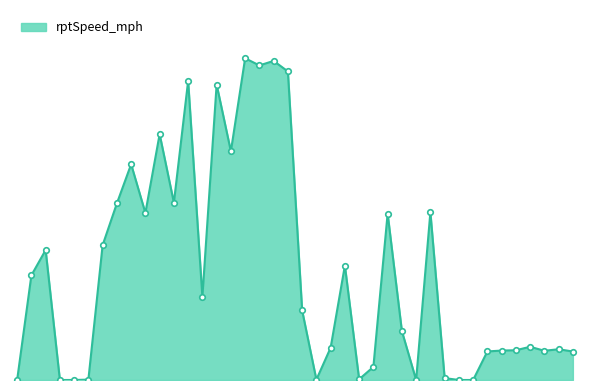

How many interior local peaks (higher than both neighbors) does the data have?

12